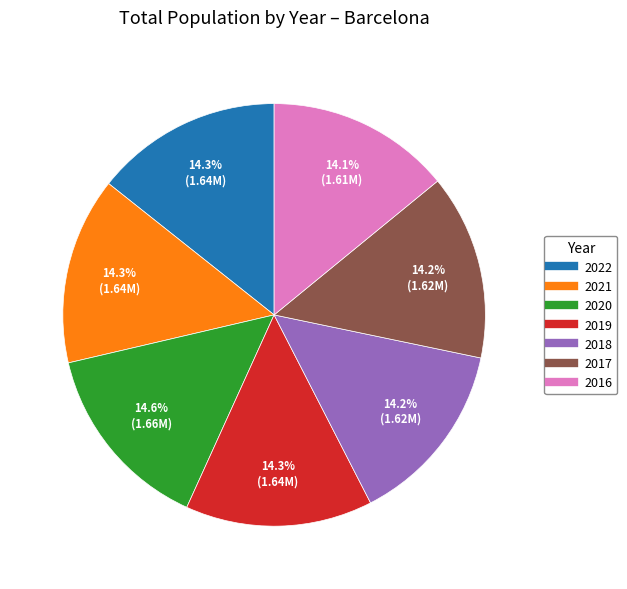

To the nearest percent, what percentage of the pie is 2019?

14%